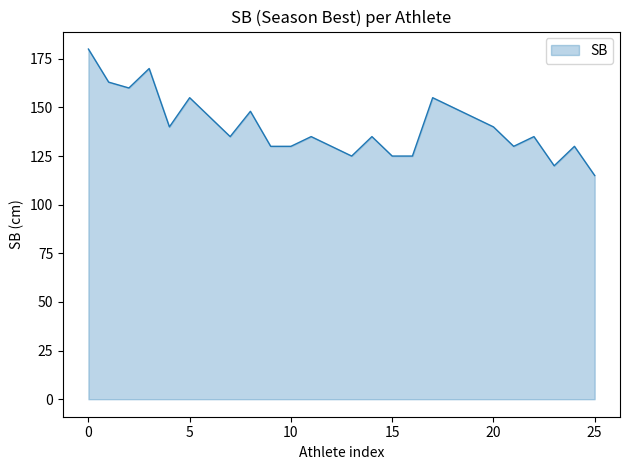

What is the maximum value shown in the chart?

180